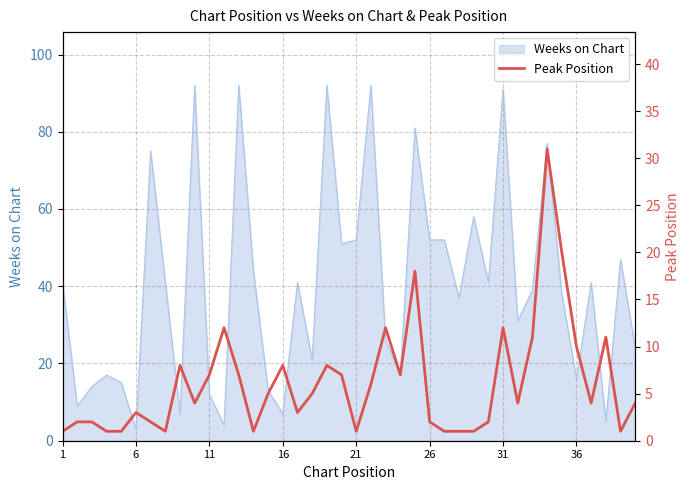

Is it true that Weeks on Chart equals 3 at 11?

False